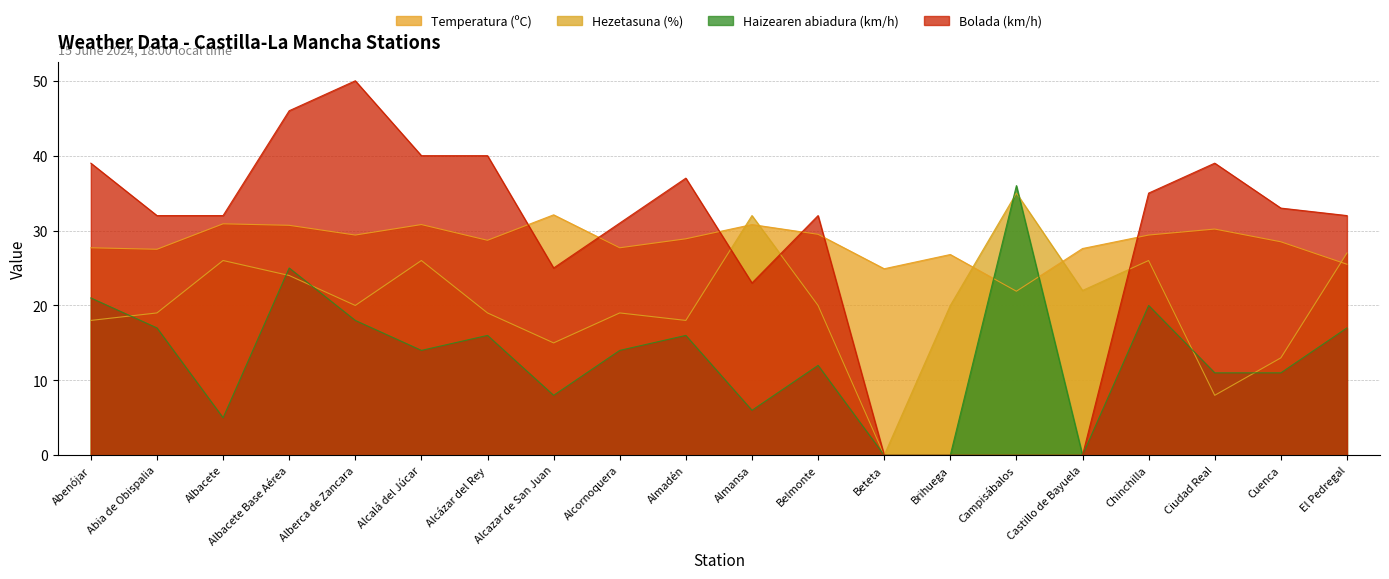

Reading left to right, list all the values displayed in this chart.

Temperatura (ºC): Abenójar=27.7	Abia de Obispalia=27.5	Albacete=30.9	Albacete Base Aérea=30.7	Alberca de Zancara=29.4	Alcalá del Júcar=30.8	Alcázar del Rey=28.7	Alcazar de San Juan=32.1	Alcornoquera=27.7	Almadén=28.9	Almansa=30.8	Belmonte=29.5	Beteta=24.9	Brihuega=26.8	Campisábalos=21.9	Castillo de Bayuela=27.6	Chinchilla=29.4	Ciudad Real=30.2	Cuenca=28.5	El Pedregal=25.5
Hezetasuna (%): Abenójar=18.0	Abia de Obispalia=19.0	Albacete=26.0	Albacete Base Aérea=24.0	Alberca de Zancara=20.0	Alcalá del Júcar=26.0	Alcázar del Rey=19.0	Alcazar de San Juan=15.0	Alcornoquera=19.0	Almadén=18.0	Almansa=32.0	Belmonte=20.0	Beteta=0.0	Brihuega=20.0	Campisábalos=35.0	Castillo de Bayuela=22.0	Chinchilla=26.0	Ciudad Real=8.0	Cuenca=13.0	El Pedregal=27.0
Haizearen abiadura (km/h): Abenójar=21.0	Abia de Obispalia=17.0	Albacete=5.0	Albacete Base Aérea=25.0	Alberca de Zancara=18.0	Alcalá del Júcar=14.0	Alcázar del Rey=16.0	Alcazar de San Juan=8.0	Alcornoquera=14.0	Almadén=16.0	Almansa=6.0	Belmonte=12.0	Beteta=0.0	Brihuega=0.0	Campisábalos=36.0	Castillo de Bayuela=0.0	Chinchilla=20.0	Ciudad Real=11.0	Cuenca=11.0	El Pedregal=17.0
Bolada (km/h): Abenójar=39.0	Abia de Obispalia=32.0	Albacete=32.0	Albacete Base Aérea=46.0	Alberca de Zancara=50.0	Alcalá del Júcar=40.0	Alcázar del Rey=40.0	Alcazar de San Juan=25.0	Alcornoquera=31.0	Almadén=37.0	Almansa=23.0	Belmonte=32.0	Beteta=0.0	Brihuega=0.0	Campisábalos=0.0	Castillo de Bayuela=0.0	Chinchilla=35.0	Ciudad Real=39.0	Cuenca=33.0	El Pedregal=32.0